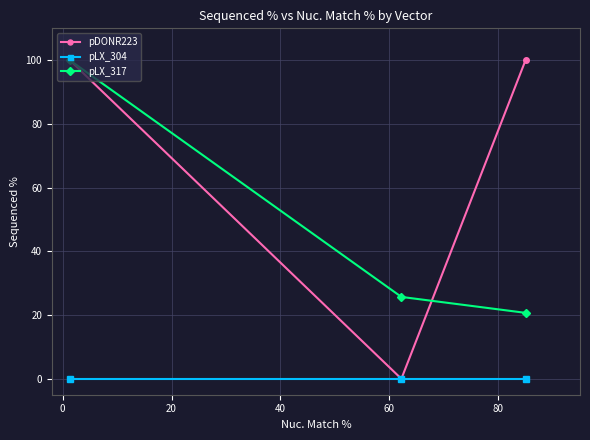

Which series has the widest spread of values?

pDONR223